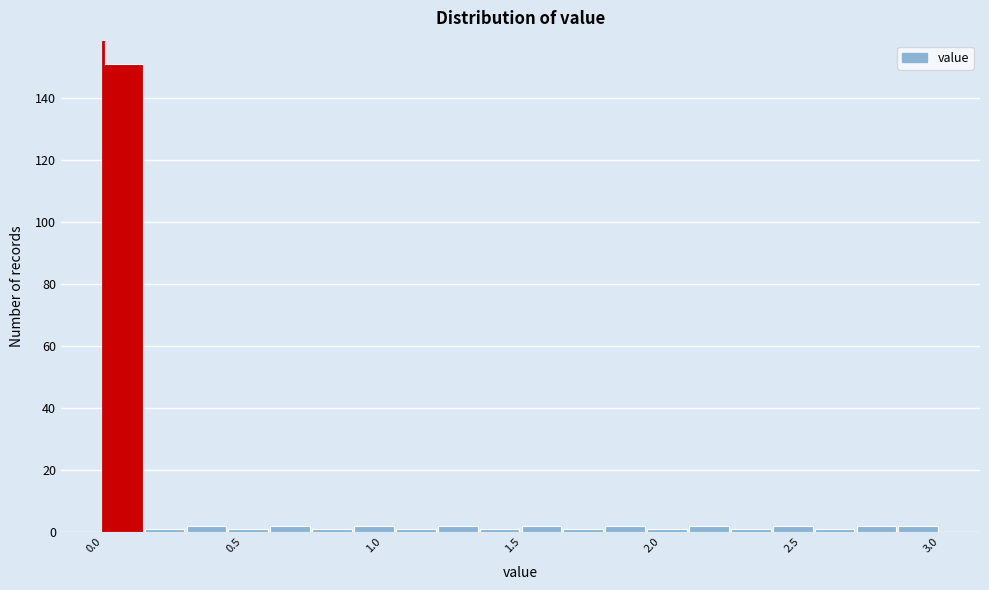

Read against the x-axis, roughly where is the centre of the tallest bar?

0.05